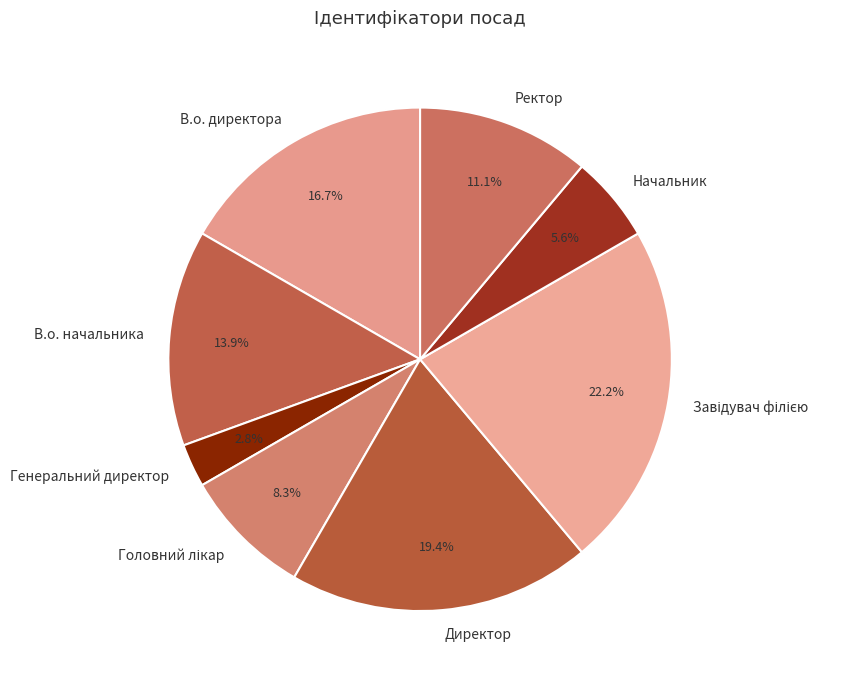

How many slices are in this pie chart?

8